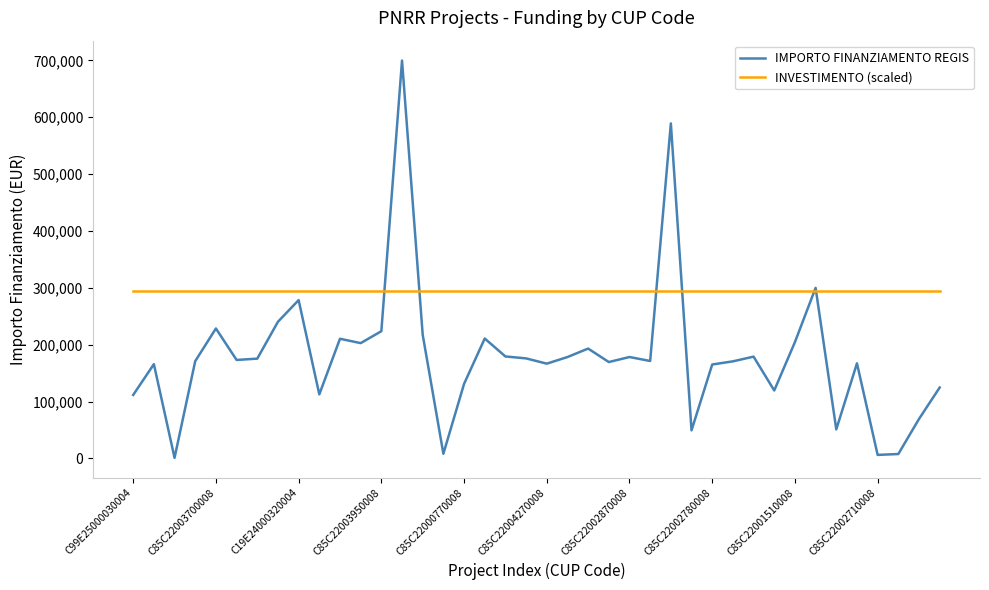

List the series in order of their peak value, highest first.

IMPORTO FINANZIAMENTO REGIS, INVESTIMENTO (scaled)